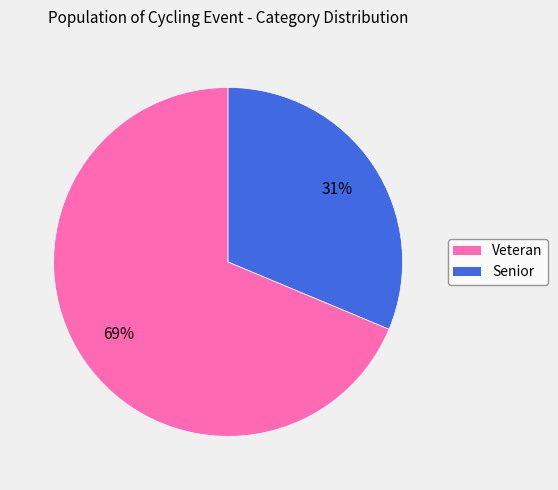

Rank the categories by value from lowest to highest.

Senior, Veteran